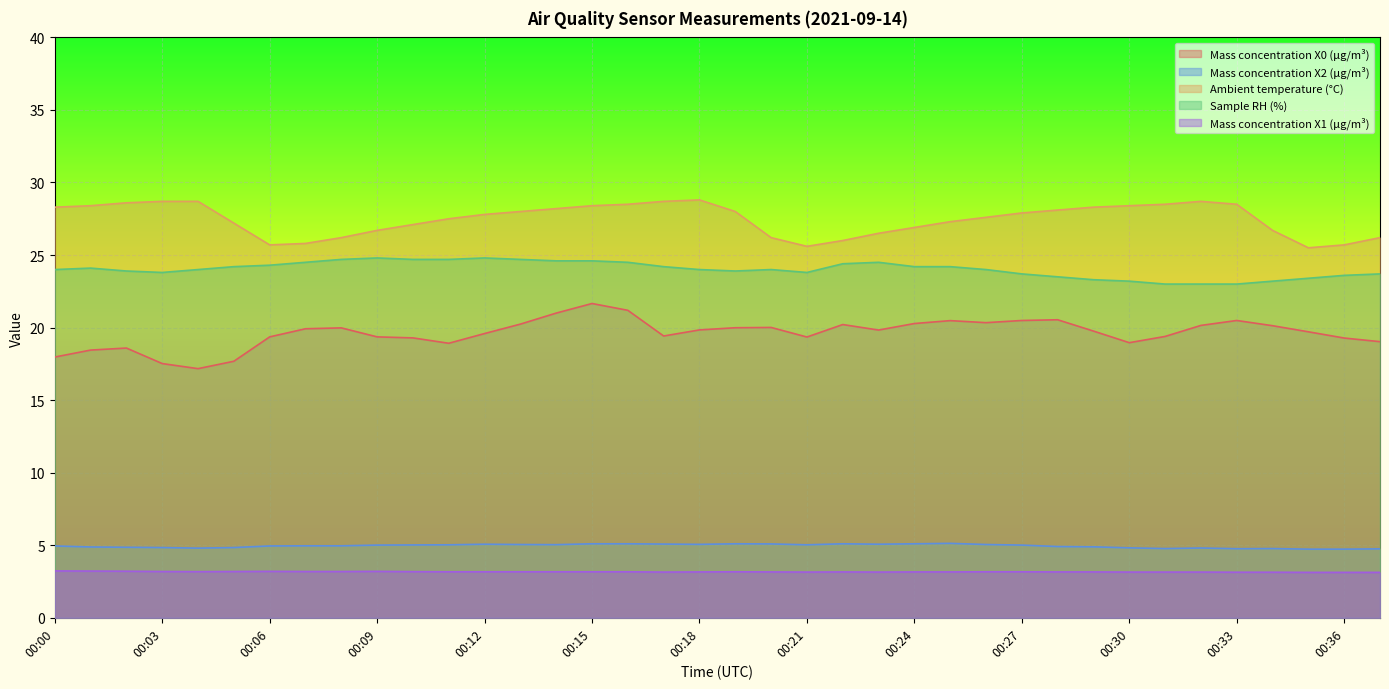

What is the maximum value for Mass concentration X2 (μg/m³)?

5.1